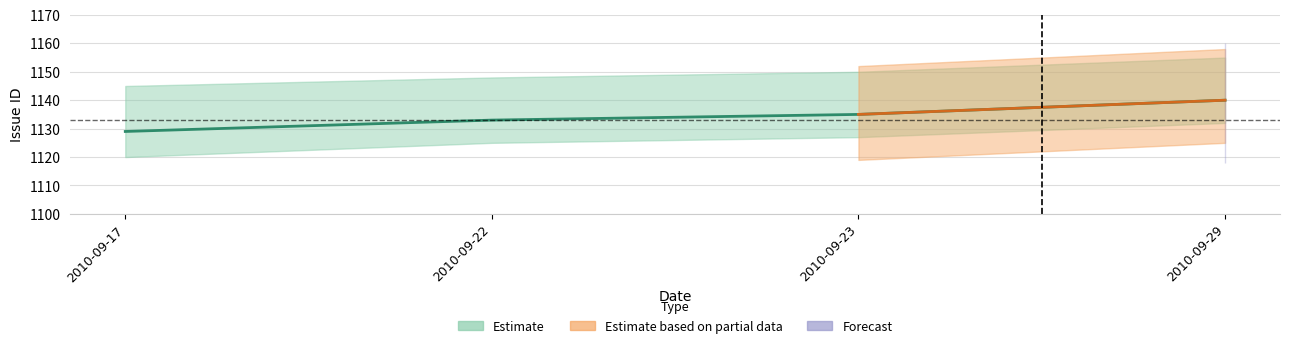

Which label corresponds to the largest value in the chart?

2010-09-29